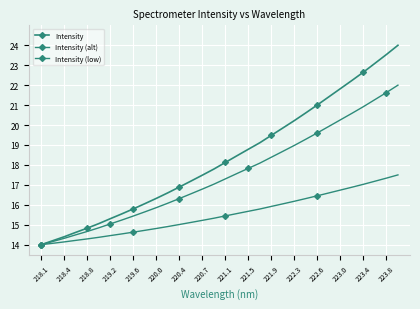

What is the value of the Intensity (alt) point at the 14th from the left?

16.6